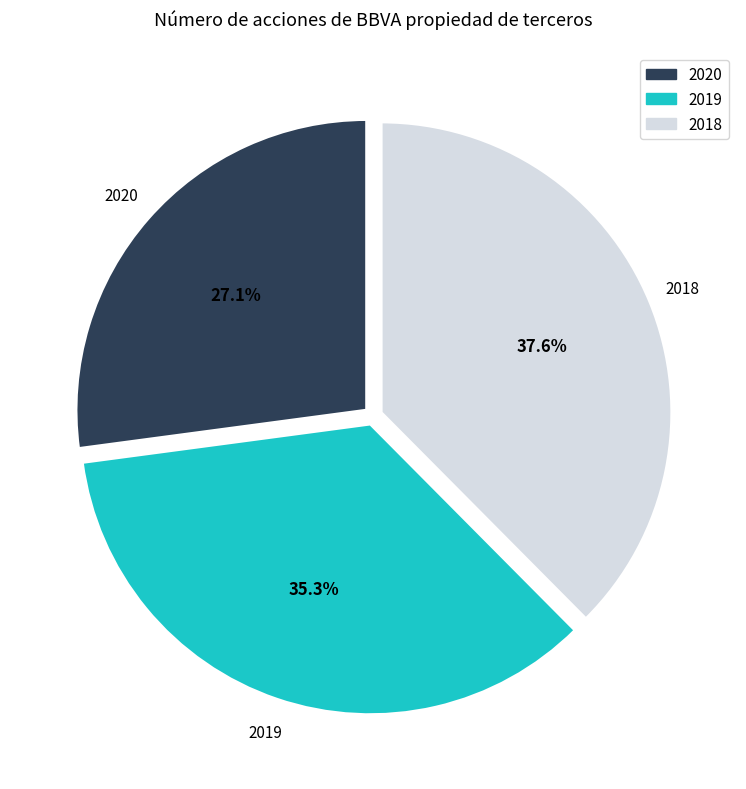

The 2020 slice represents 27% of the pie. True or false?

True